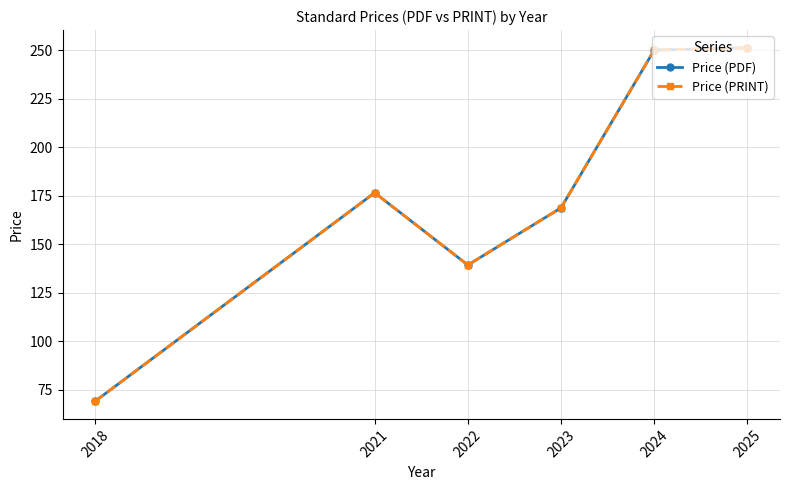

Does the chart have visible grid lines?

Yes